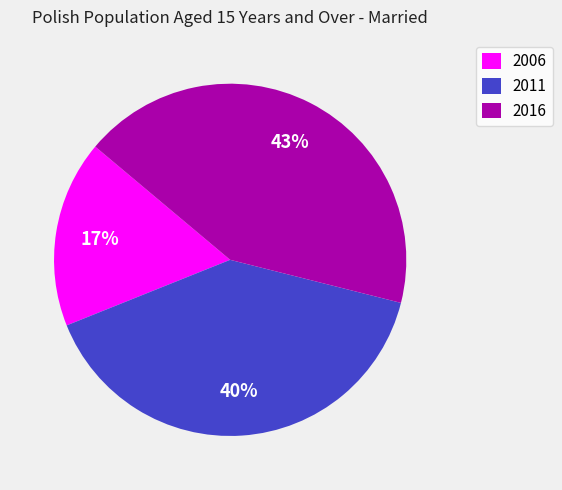

Combined, do 2011 and 2016 account for over 50%?

Yes